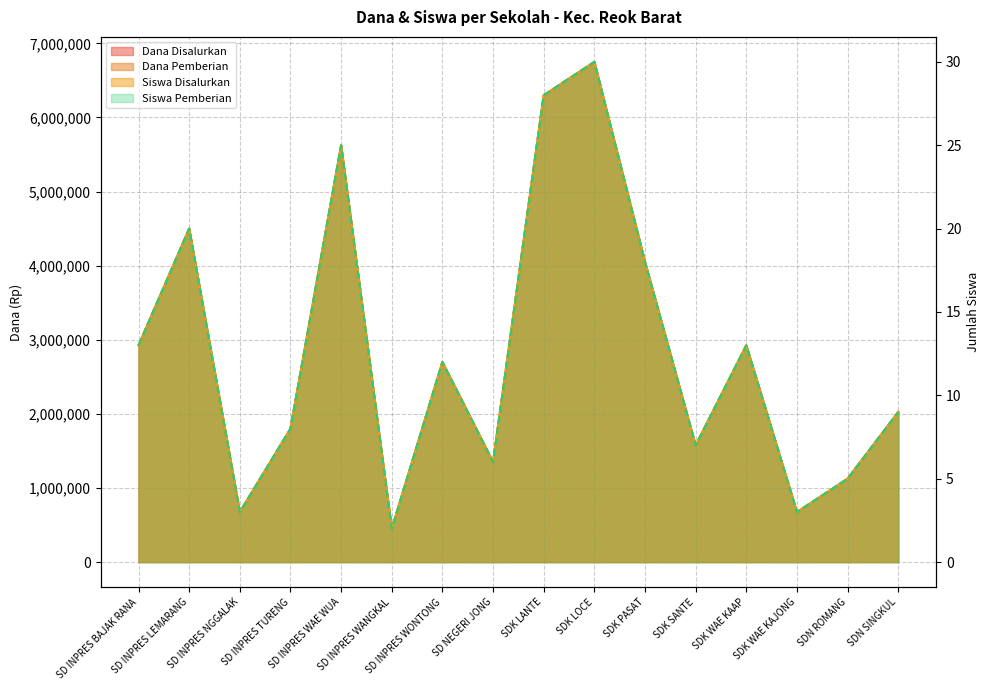

The Siswa Disalurkan series shows 19 at SDK LOCE. True or false?

False